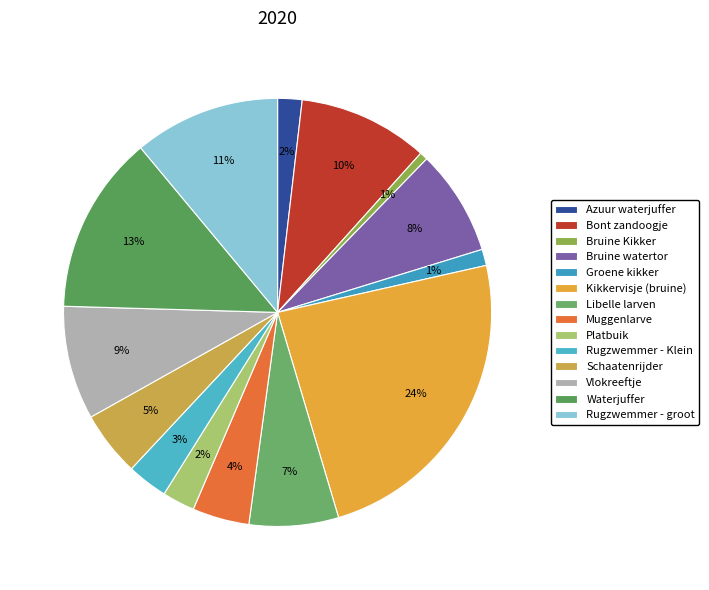

Between Bont zandoogje and Bruine watertor, which is larger?

Bont zandoogje